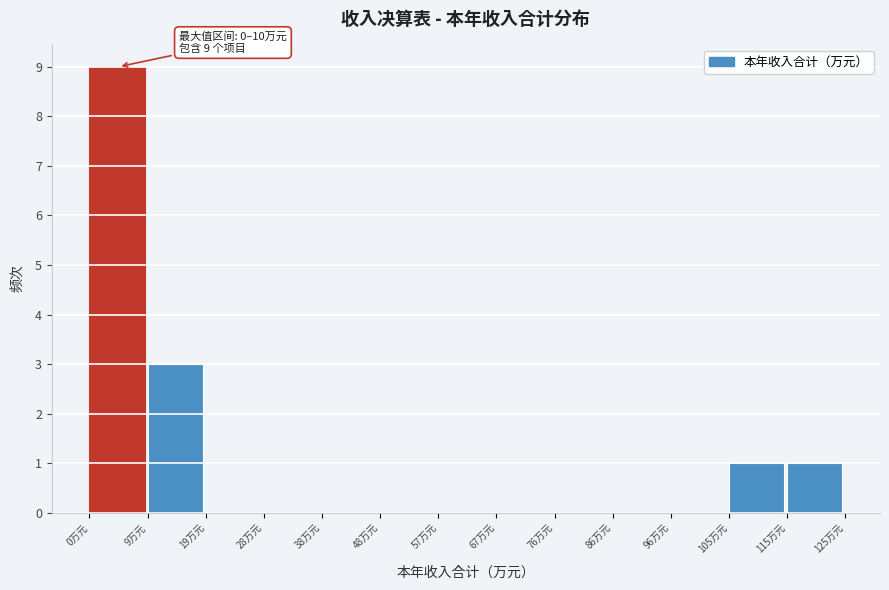

Over which range of the x-axis is the bar tallest?

0 to 10